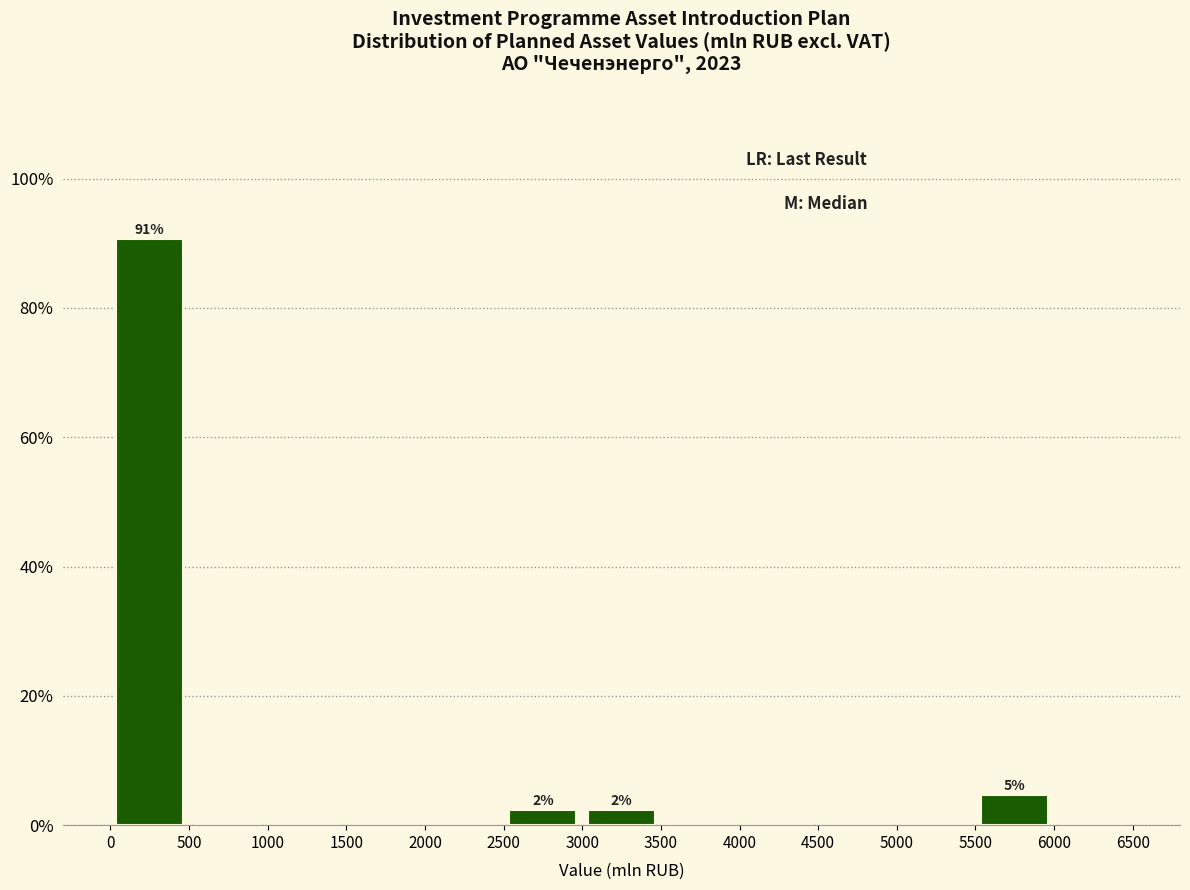

Which range on the x-axis has the tallest bar?

0 to 500